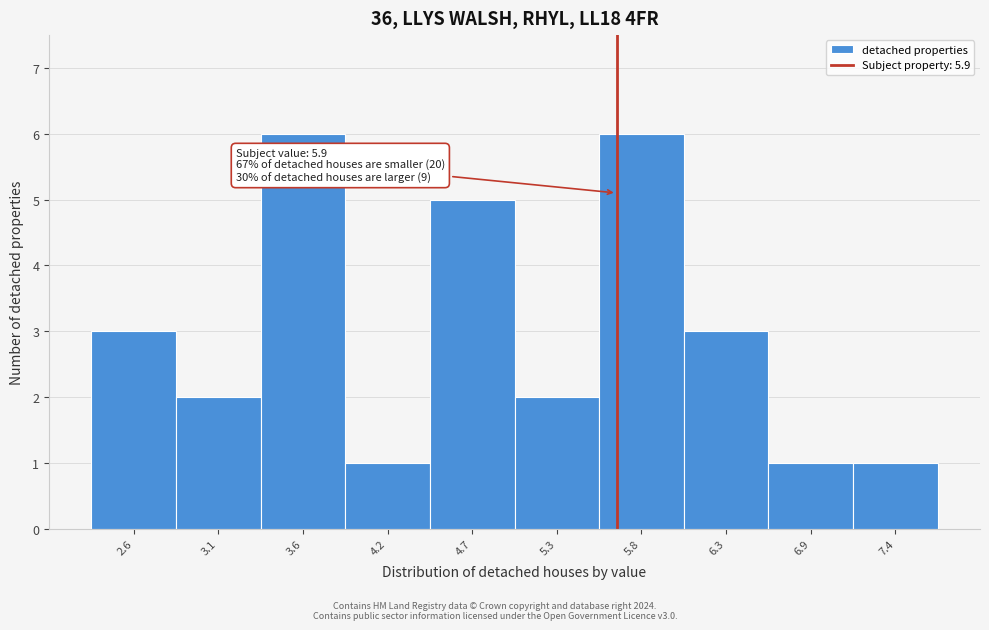

Reading right to left, extract all data points from this chart.

1	1	3	6	2	5	1	6	2	3